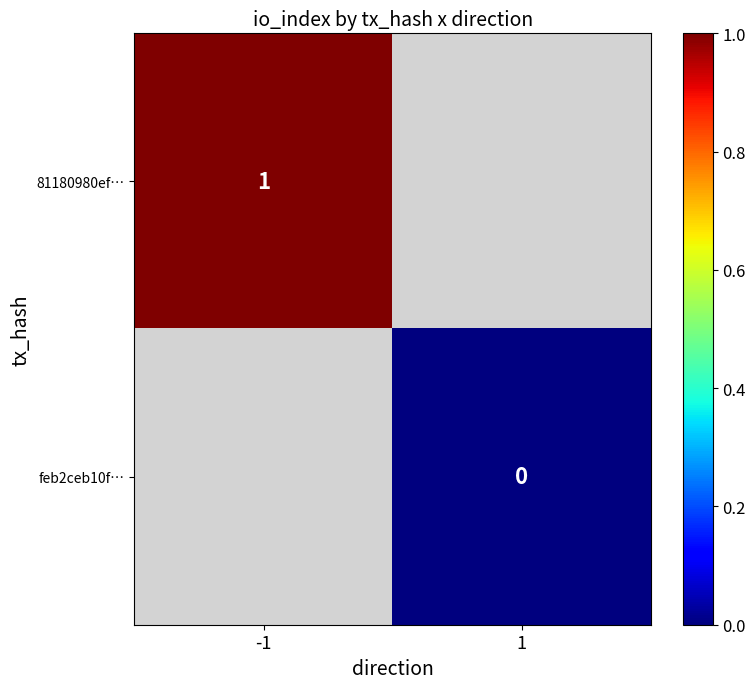

The 81180980ef… series shows 2 at -1. True or false?

False